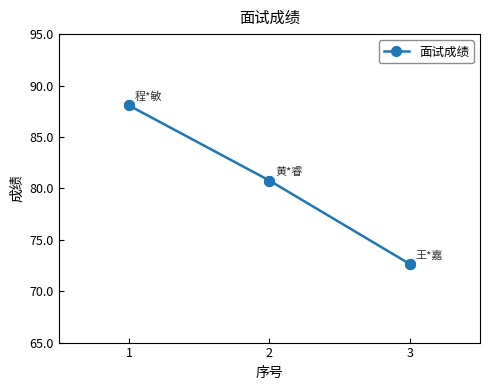

What is the change in value from 1 to 2?

-7.3